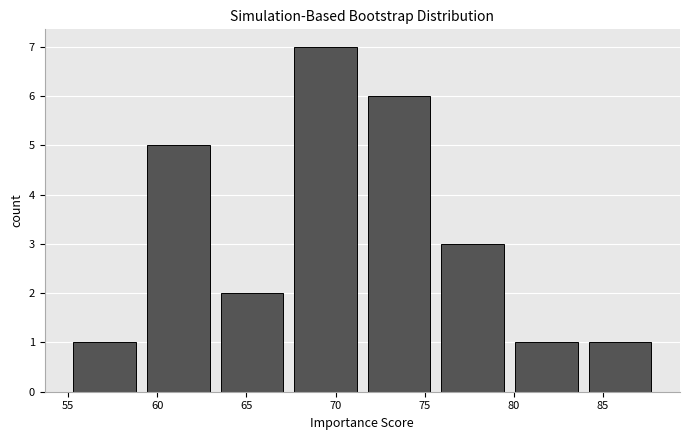

Reading left to right, list every bar in this chart as the range it spans on the x-axis followed by its height. Neither the bar edges nor the heights are printed on the chart, so give them approximately, as read against the axes.

55.0 to 59.0: 1
59.0 to 63.5: 5
63.5 to 67.5: 2
67.5 to 71.5: 7
71.5 to 75.5: 6
75.5 to 80.0: 3
80.0 to 84.0: 1
84.0 to 88.0: 1